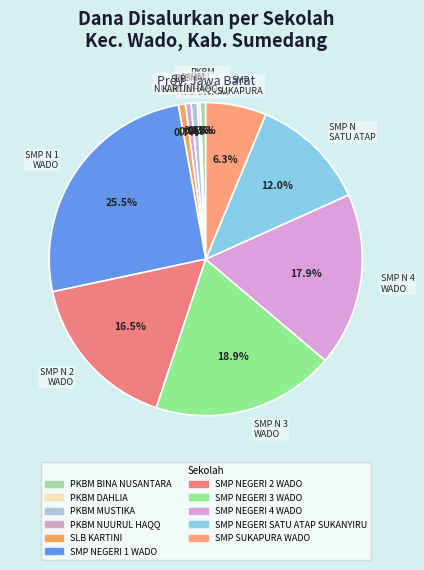

True or false: PKBM BINA NUSANTARA accounts for 1% of the total.

True